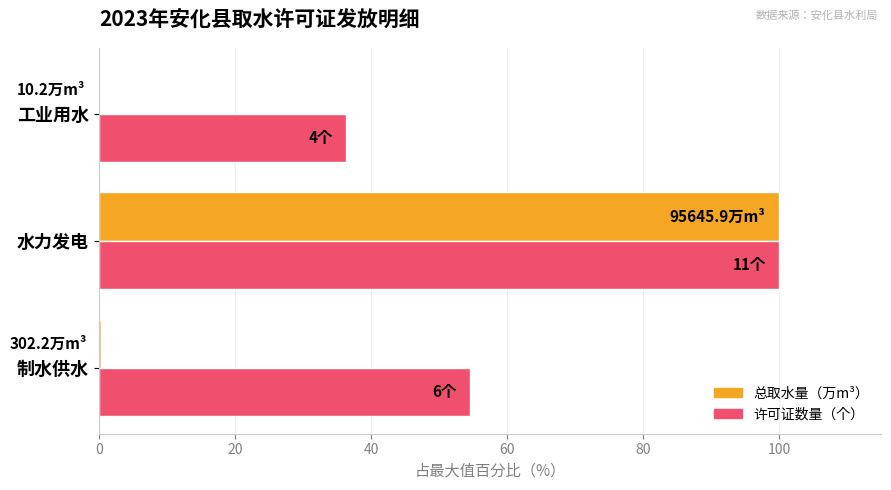

What are all the series names shown in the legend?

总取水量（万m³）, 许可证数量（个）